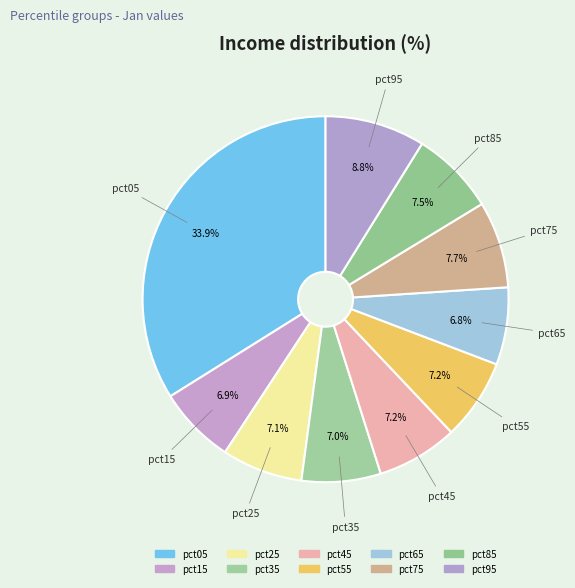

What is the total percentage of pct75 and pct25?

14.8%